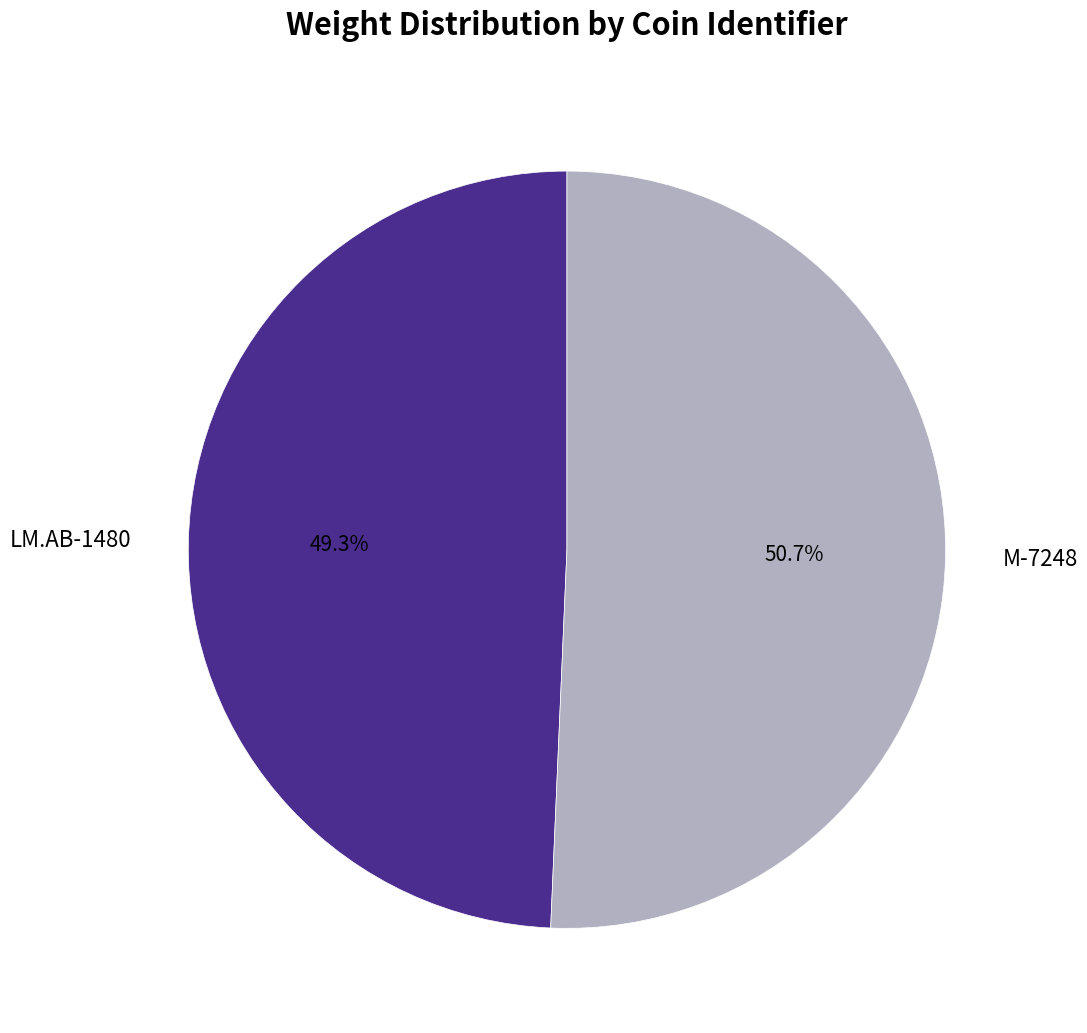

Which slice is the smallest?

LM.AB-1480